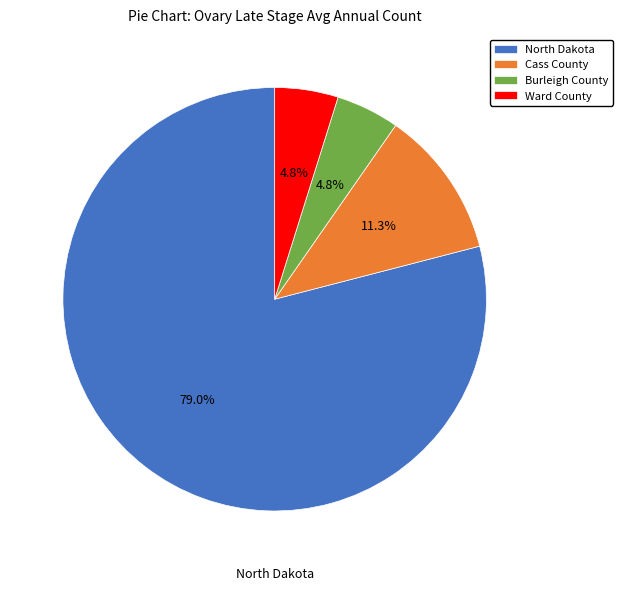

Do Cass County and North Dakota together represent more than half of the pie?

Yes